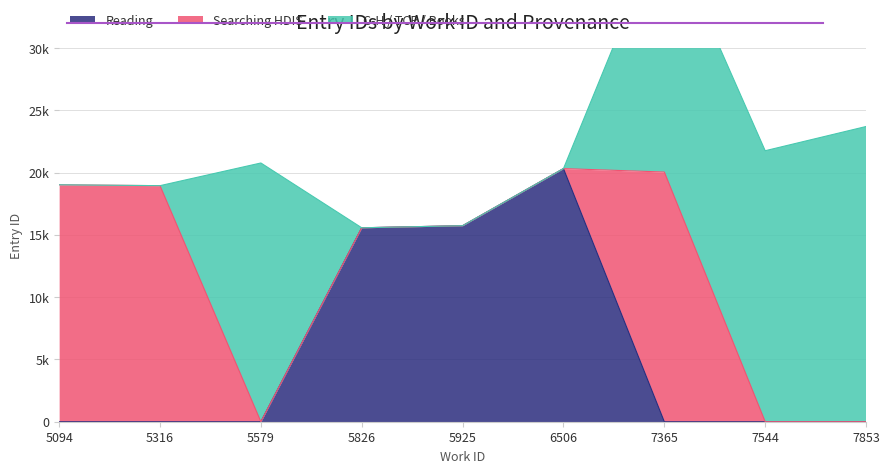

How many times do Searching HDIS and Reading cross each other?

1